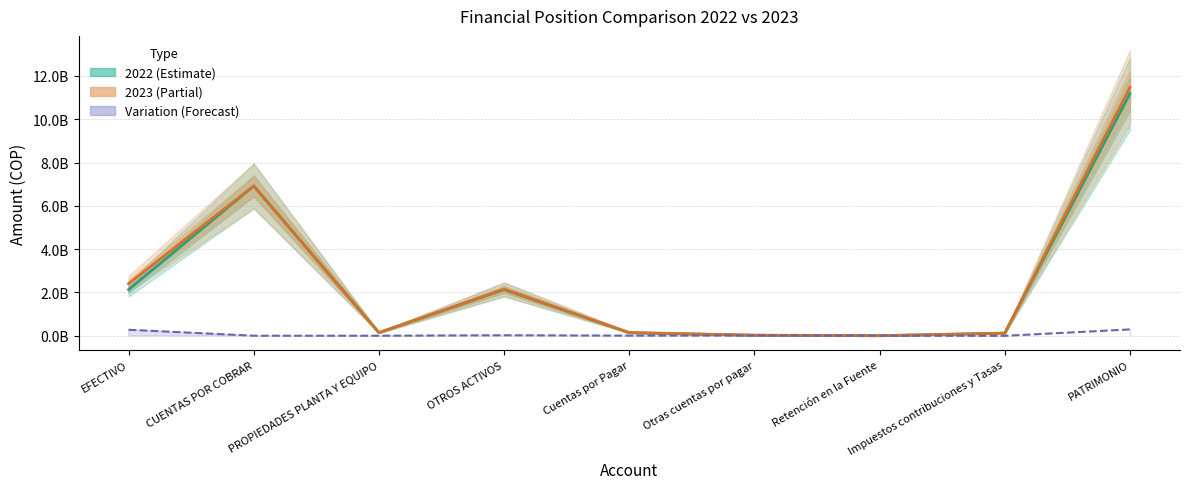

Reading left to right, transcribe all the data shown in this chart.

275588137.8	0.0	0.0	20165836.4	4451824.0	9215760.0	-550092.0	-5339024.0	291302150.2